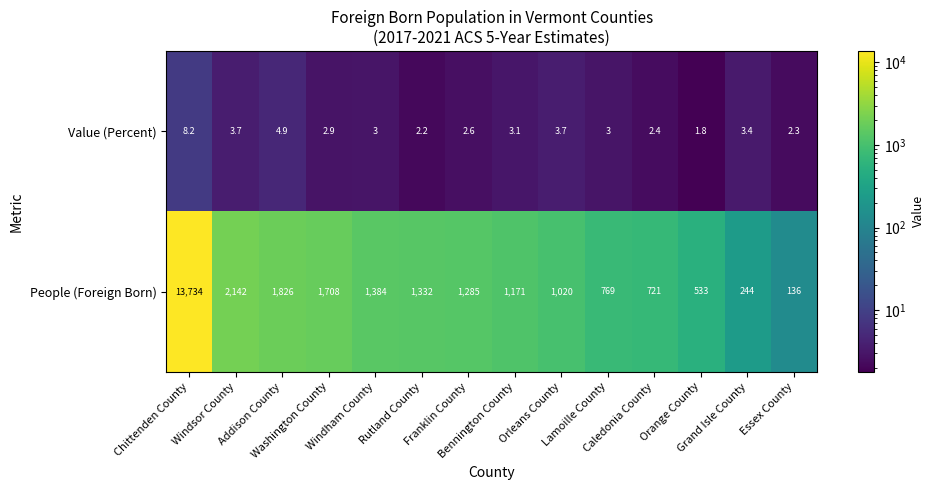

Which series has the widest spread of values?

People (Foreign Born)